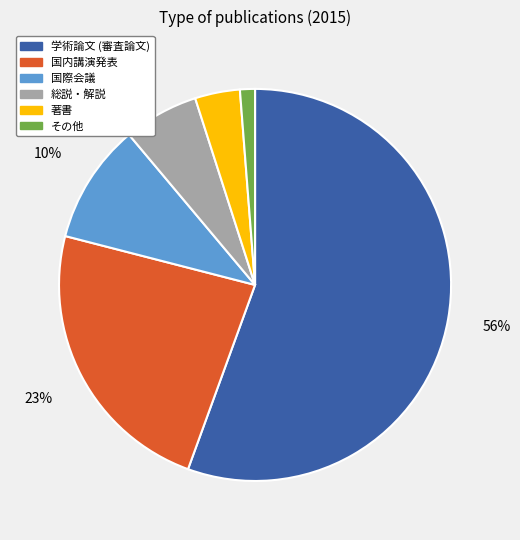

Does 総説・解説 represent more than half of the total?

No